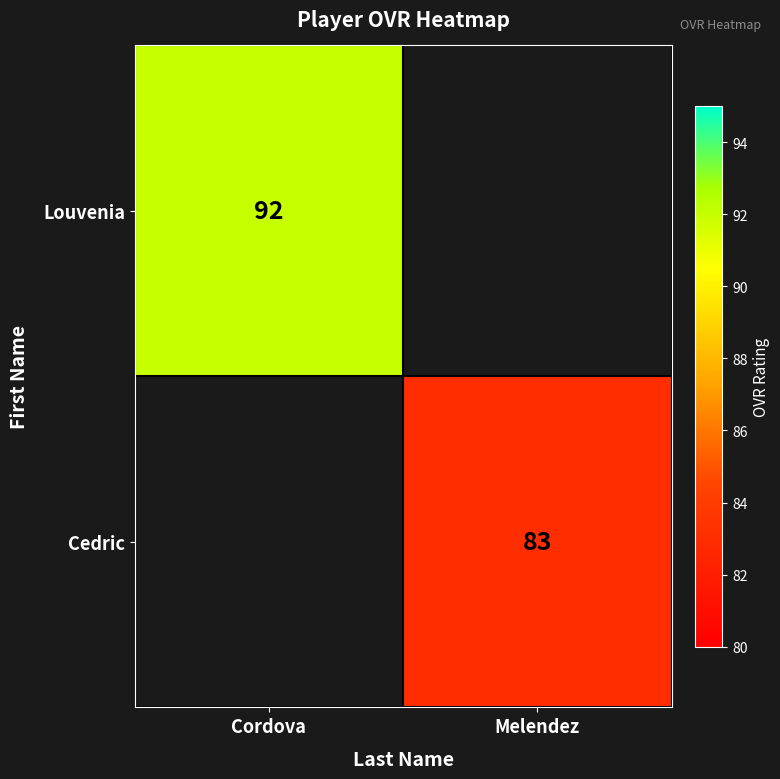

The value of Louvenia at Cordova is 23. True or false?

False